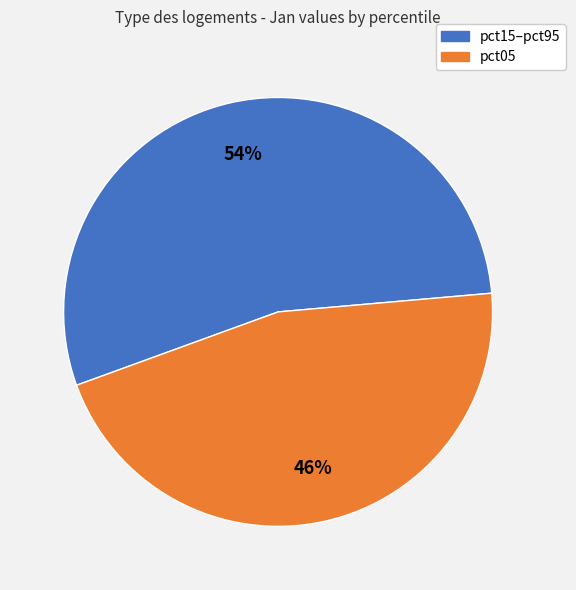

Is it true that pct15–pct95 is 54% of the pie?

True